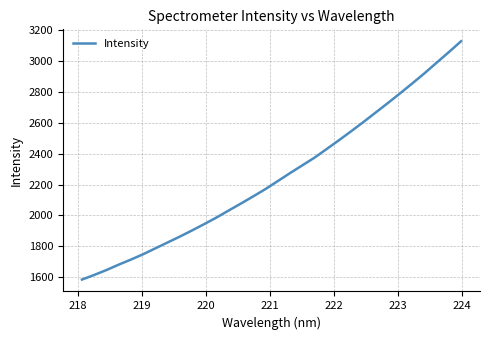

Reading right to left, transcribe all the data shown in this chart.

3128.6	3058.1	2989.5	2920.6	2854.8	2790.3	2727.4	2666.0	2604.4	2544.8	2486.7	2430.0	2373.6	2323.7	2273.6	2222.1	2170.7	2123.3	2077.1	2032.1	1986.3	1943.8	1902.5	1862.6	1824.4	1786.4	1748.1	1713.3	1680.5	1645.6	1613.6	1583.9